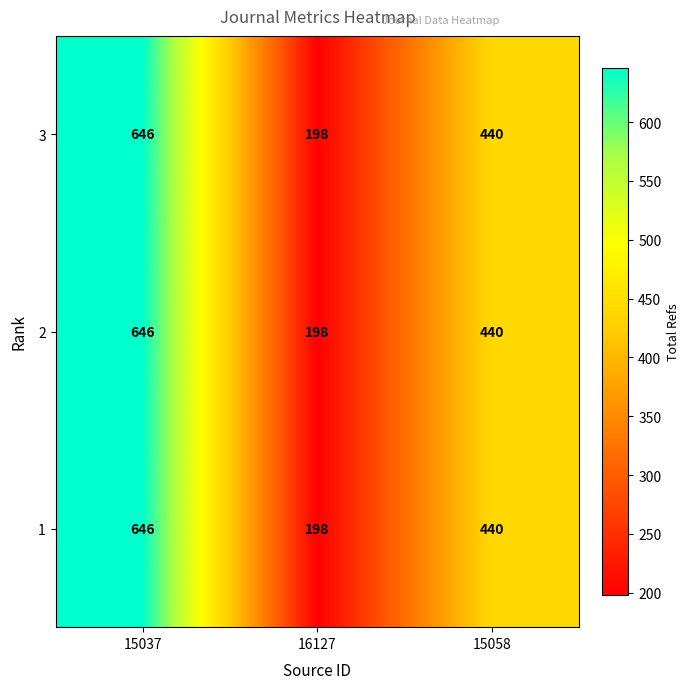

At which label is 1 closest to 422?

15058